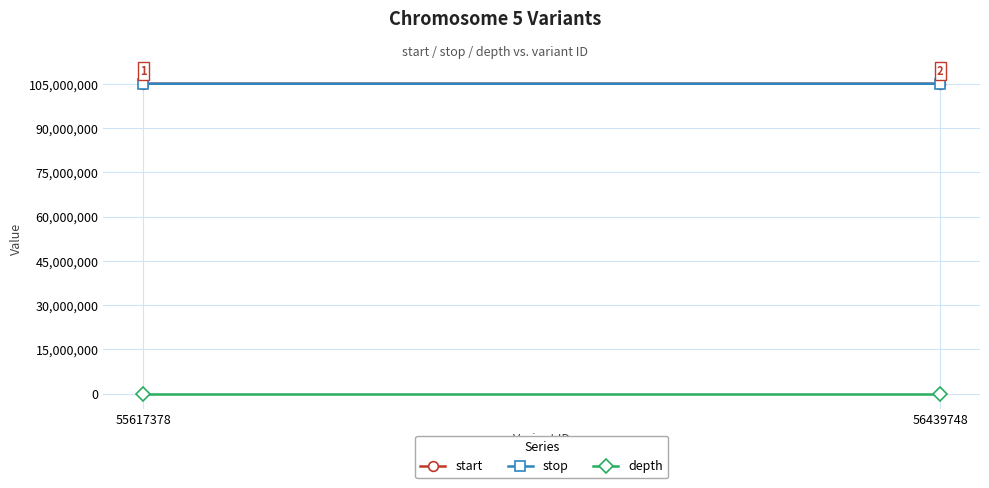

How many data points in start are less than 105027611?

1